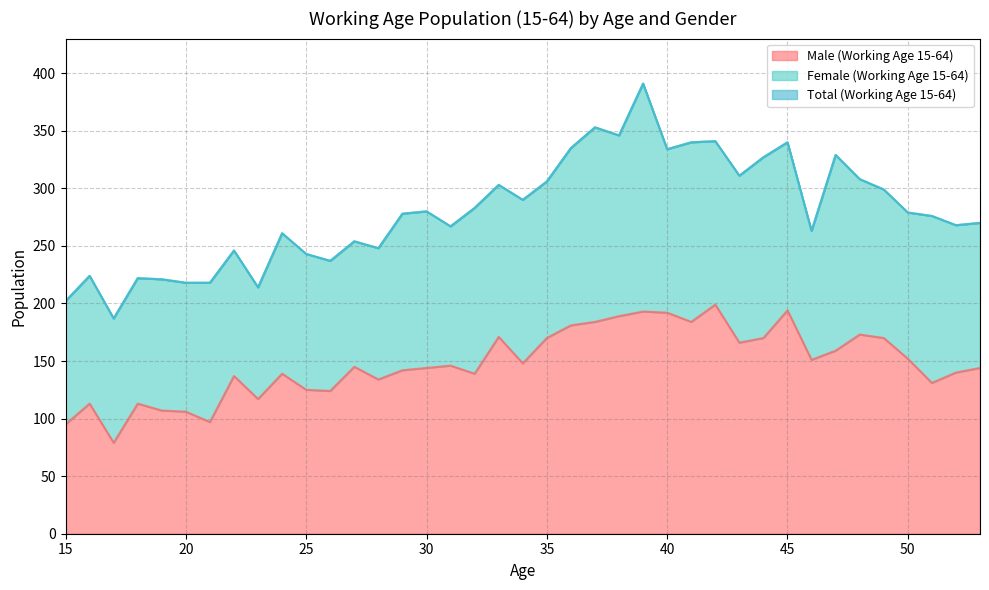

The value of Male (Working Age 15-64) at 25 is 125. True or false?

True